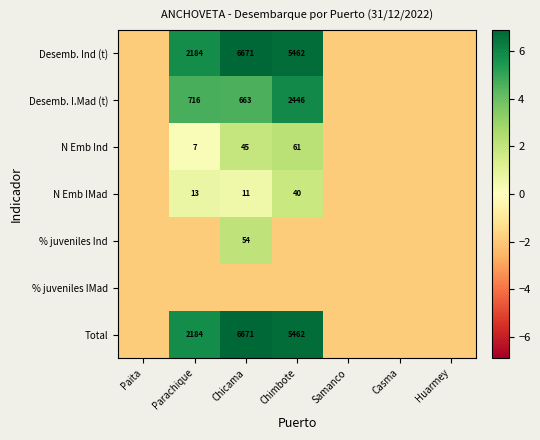

Count the number of categories in the chart.

7